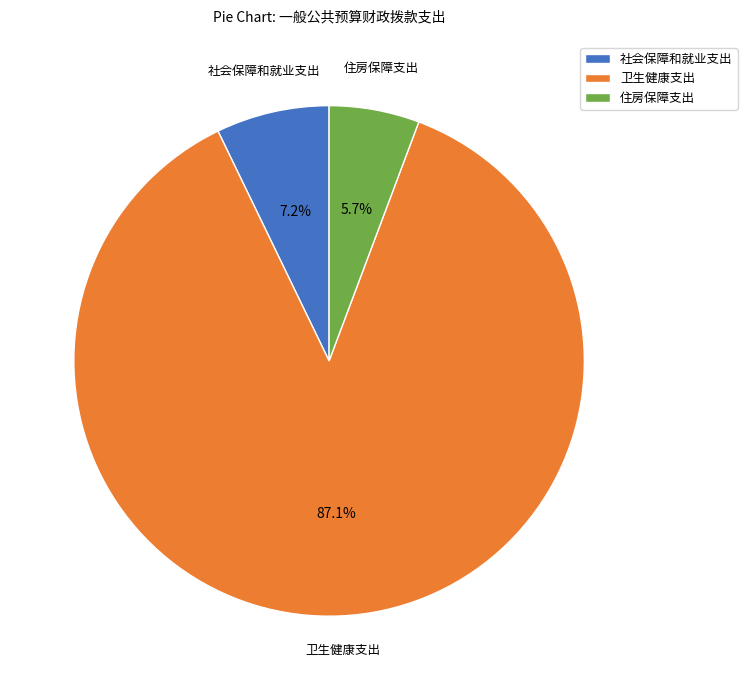

To the nearest percent, what is the difference between the largest and smallest slice percentages?

81%